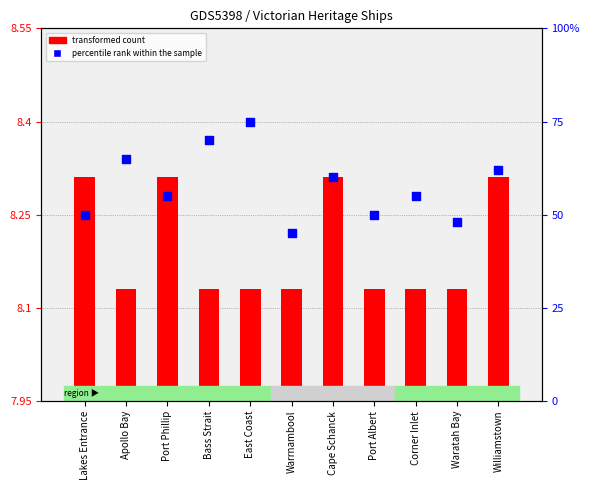

Between Apollo Bay and Waratah Bay, which is larger?

Apollo Bay